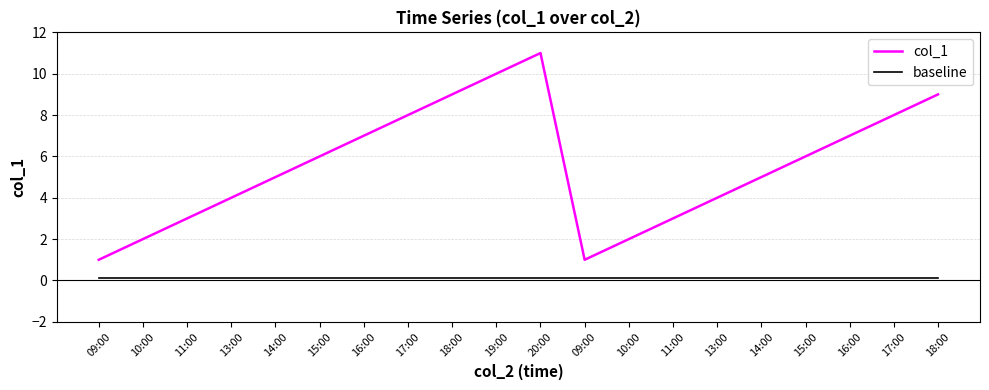

What is the label of the 16th point from the left?

14:00